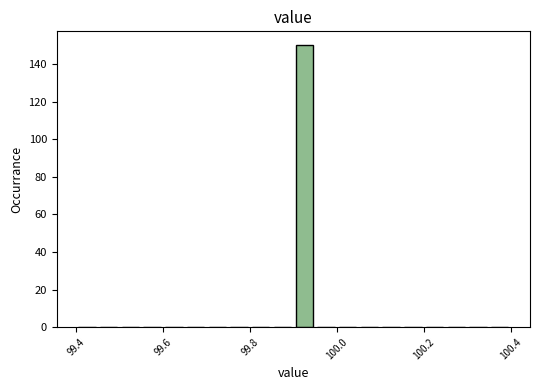

Around what value on the x-axis is the tallest bar? Give the approximate position of its centre, as read against the axis.

99.92